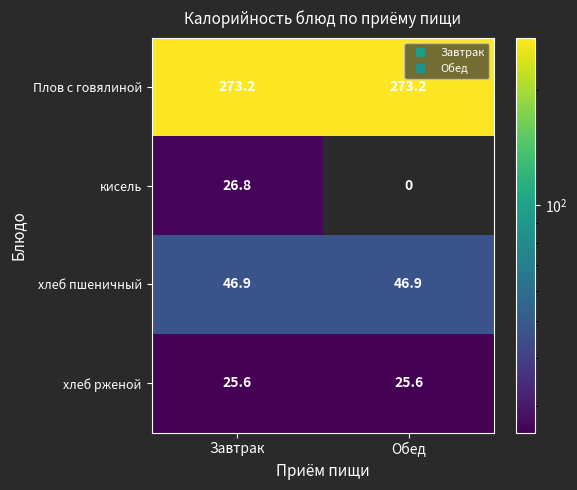

Is it true that хлеб рженой equals 41.9 at Завтрак?

False